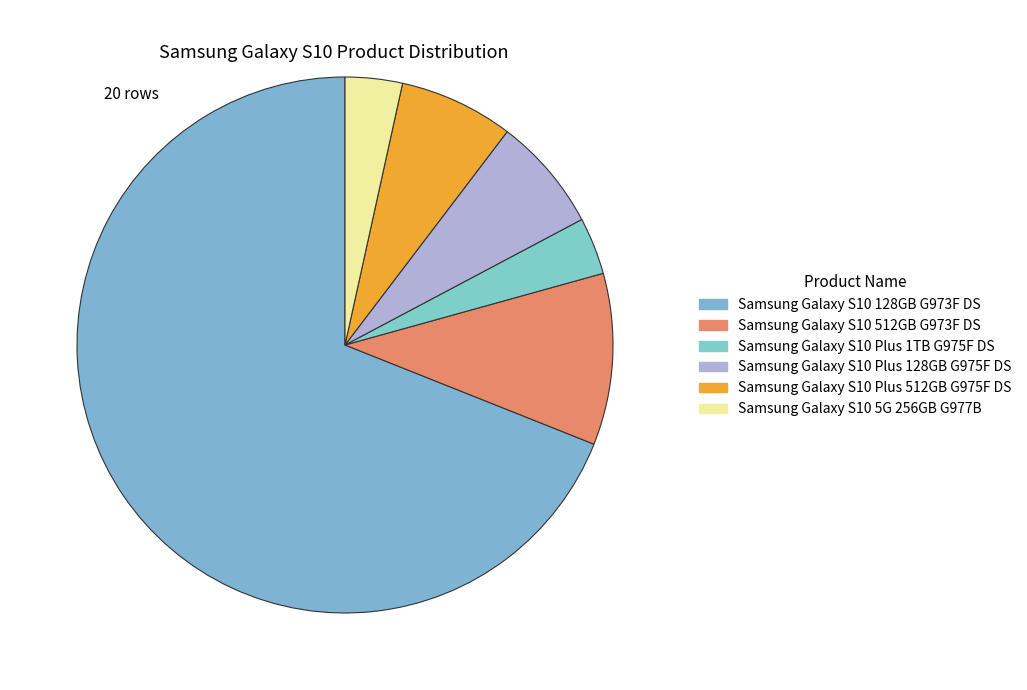

Count the number of slices in the pie.

6